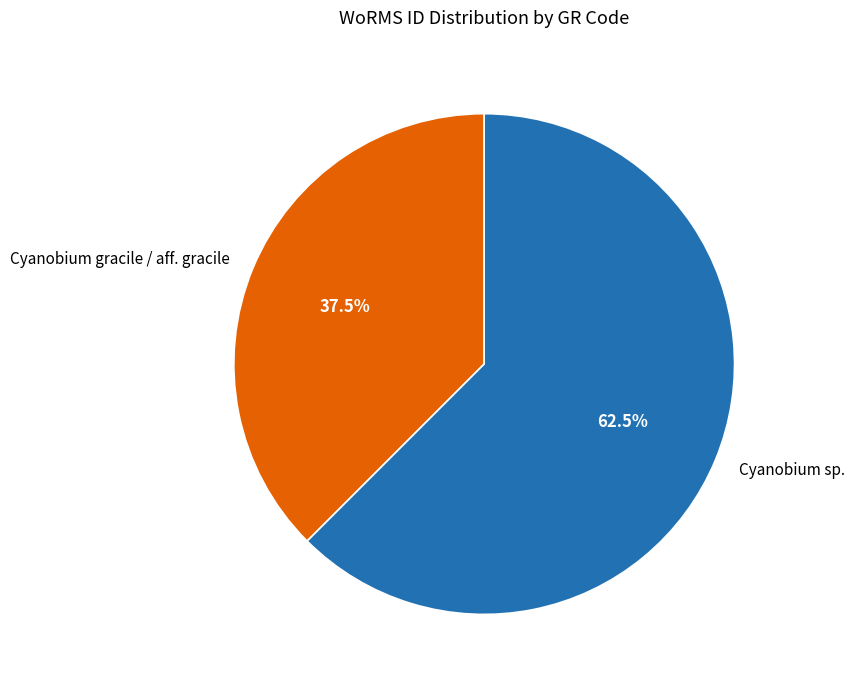

Is there any slice that represents more than half of the pie?

Yes